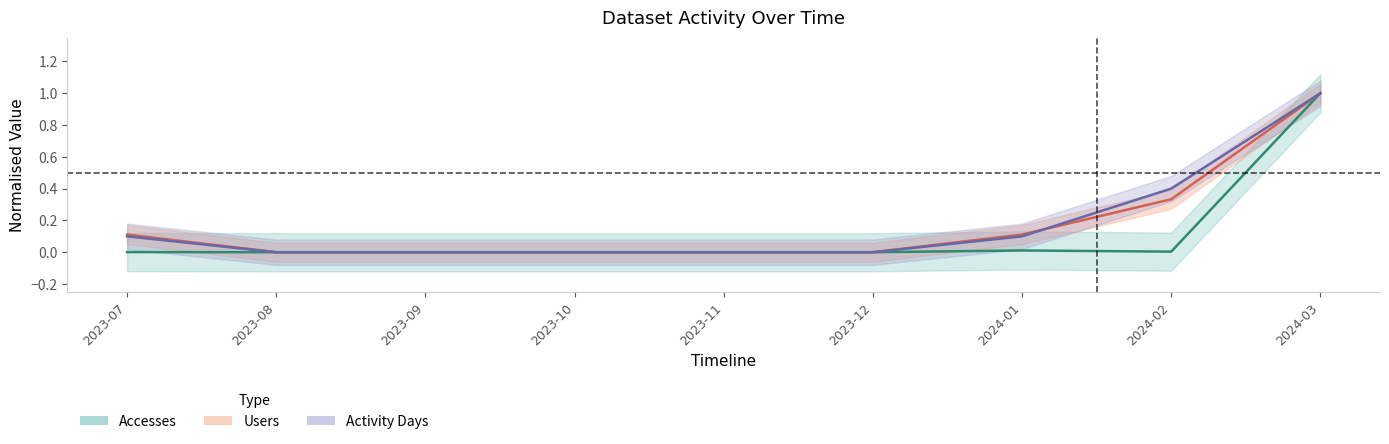

How many interior local valleys does the Accesses series have?

1